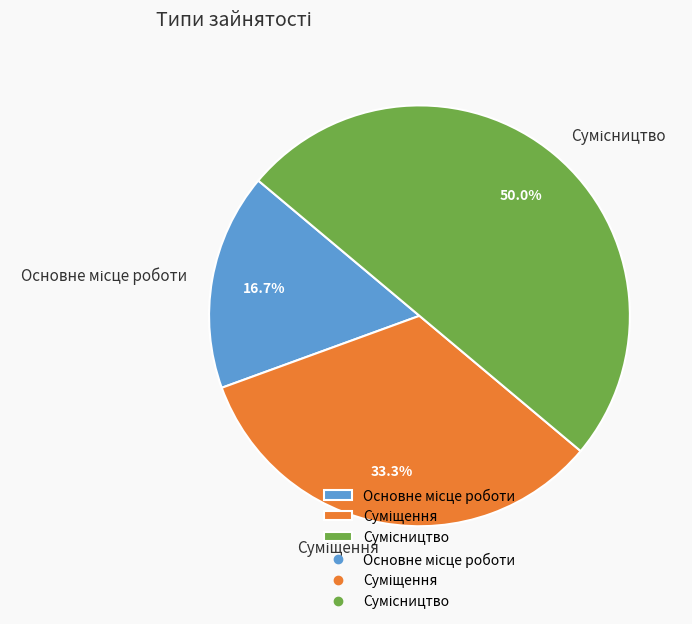

What is the change in value from Основне місце роботи to Суміщення?

+1